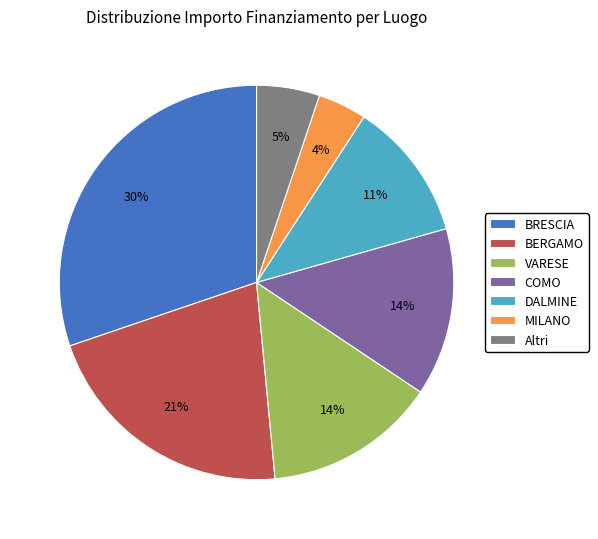

Combined, do VARESE and BRESCIA account for over 50%?

No